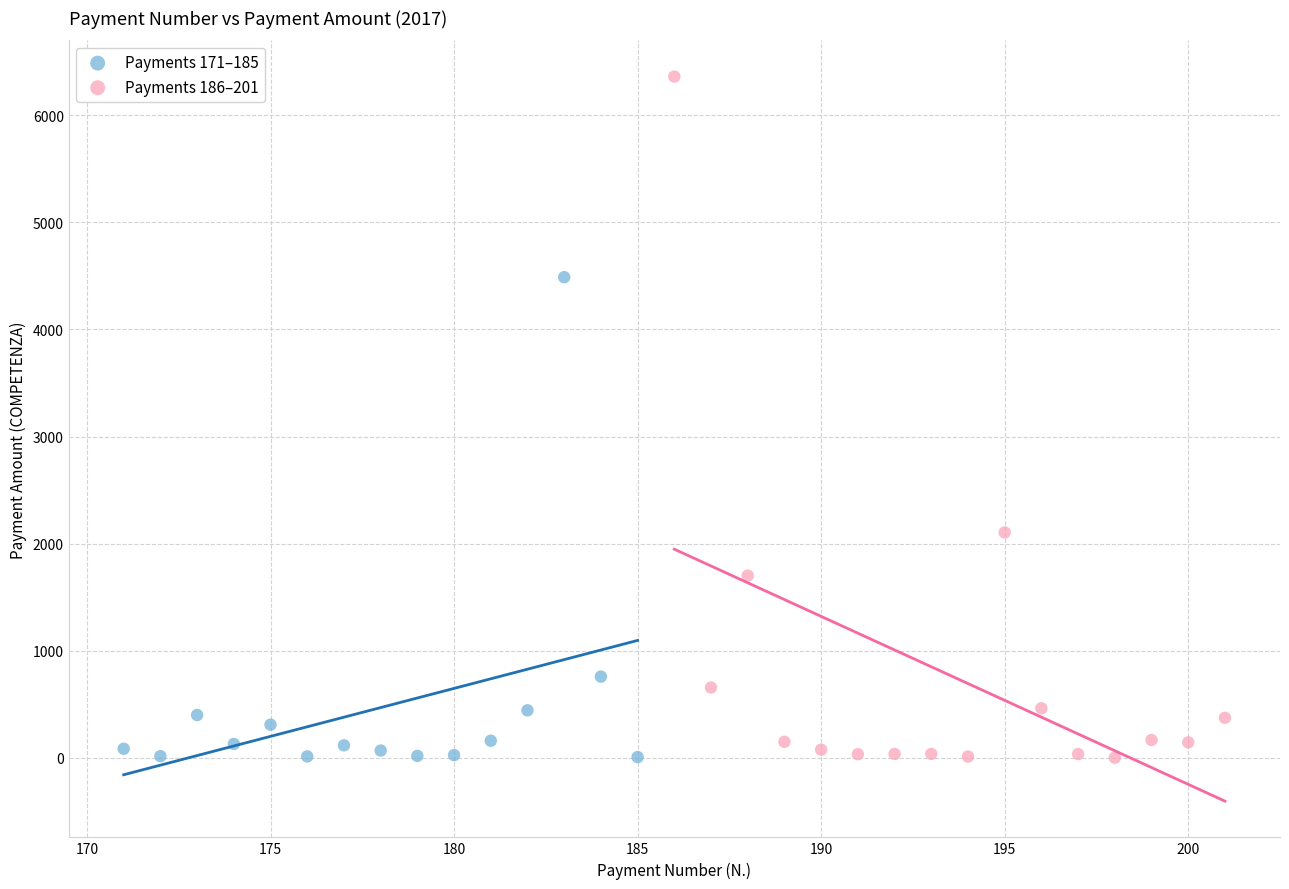

Which series has the widest spread of Y values?

Payments 186–201